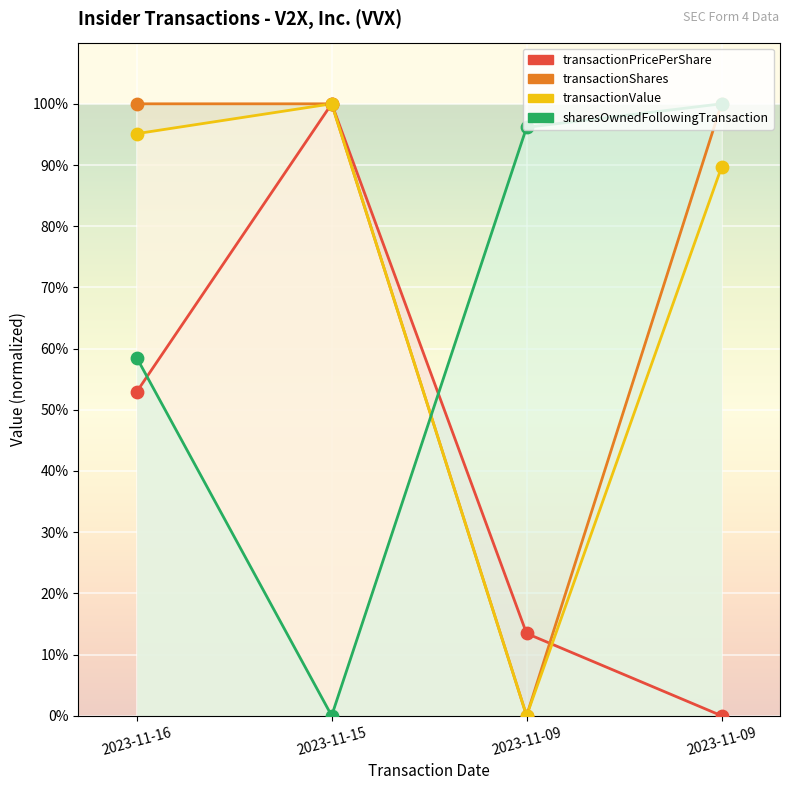

Is the value of transactionShares at 2023-11-15 greater than the value of transactionPricePerShare at 2023-11-09?

Yes